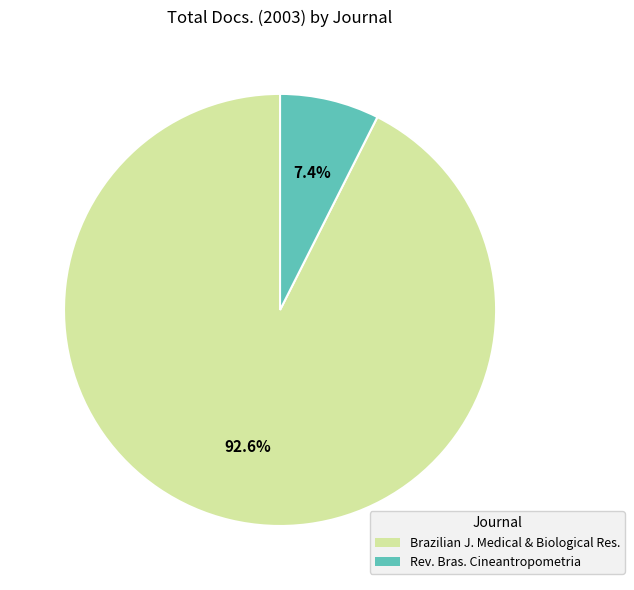

Is there a majority slice in this chart?

Yes